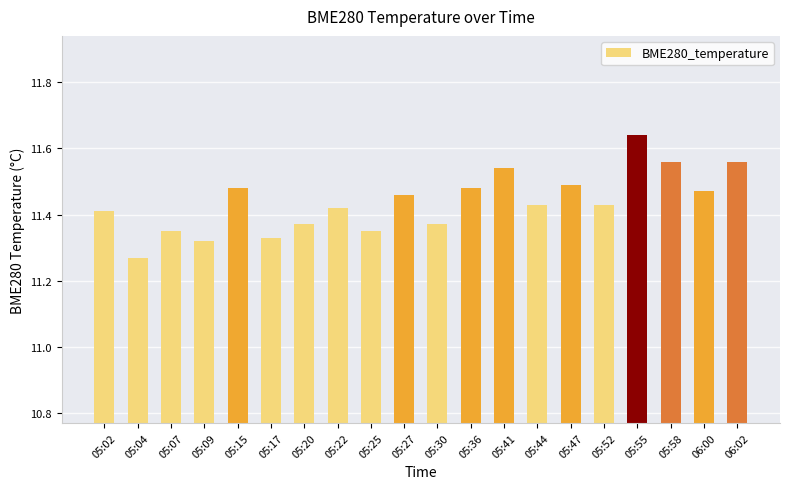

What position from the left is 05:09?

4